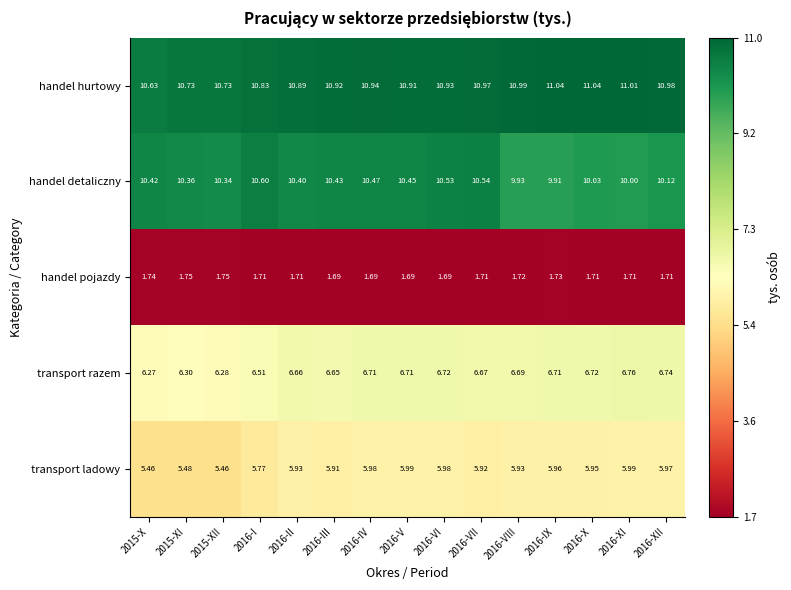

List the series in order of their peak value, lowest first.

handel pojazdy, transport ladowy, transport razem, handel detaliczny, handel hurtowy